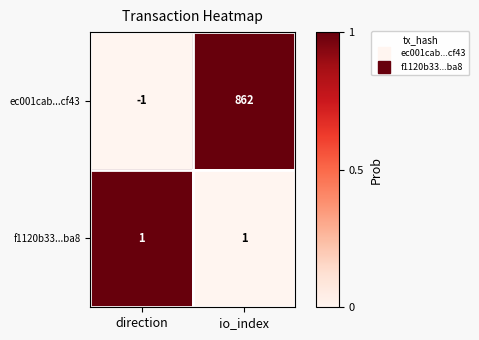

What is the approximate value of ec001cab...cf43 at io_index, to the nearest 10?

860